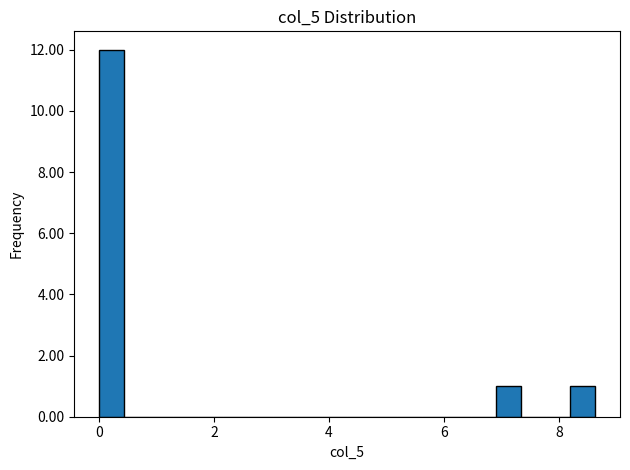

Read against the x-axis, roughly where is the centre of the tallest bar?

0.2